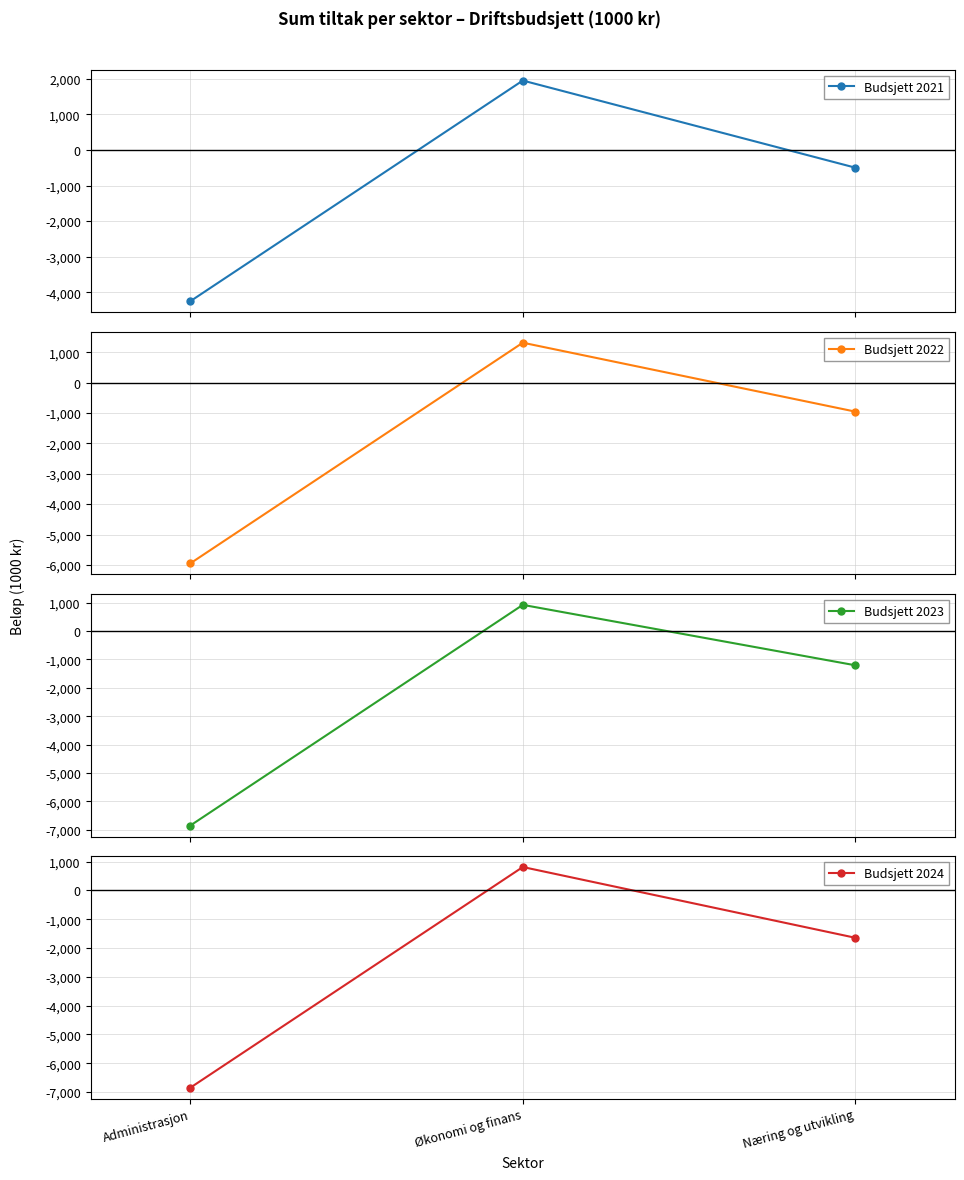

Which label corresponds to the smallest value in the chart?

Administrasjon